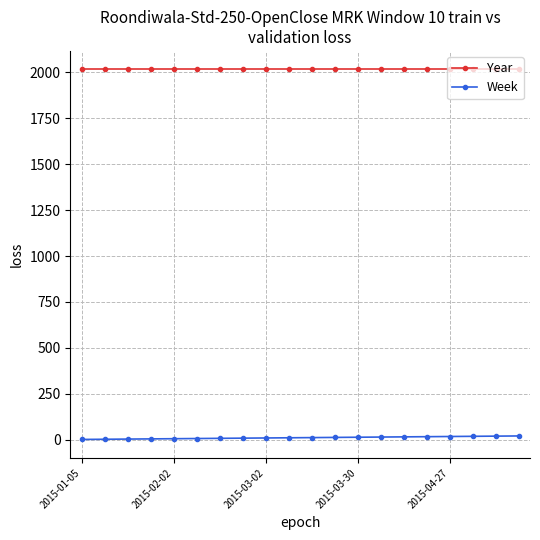

Rank the series by their average value, from highest to lowest.

Year, Week